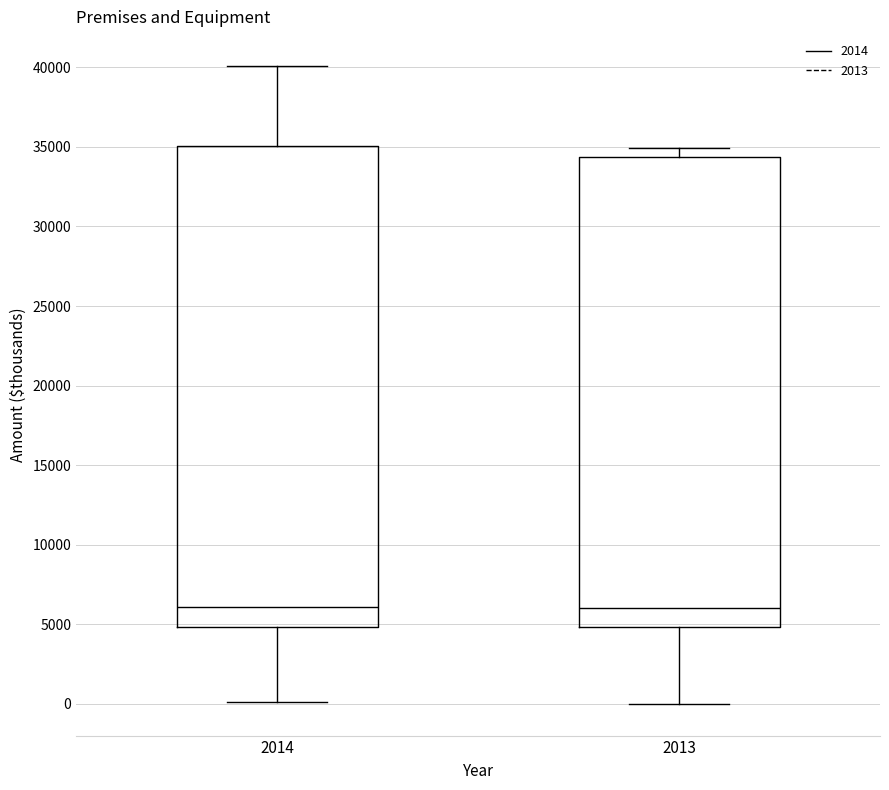

Reading left to right, transcribe this box plot: for each box, give where its median line is, the range the box spans, and where its two whiskers end, as read against the y-axis. The values are not printed on the chart, so give them approximately, as read against the axis.

2014: median 6000, box 5000 to 35000, whiskers 0 to 40000
2013: median 6000, box 5000 to 34500, whiskers 0 to 35000